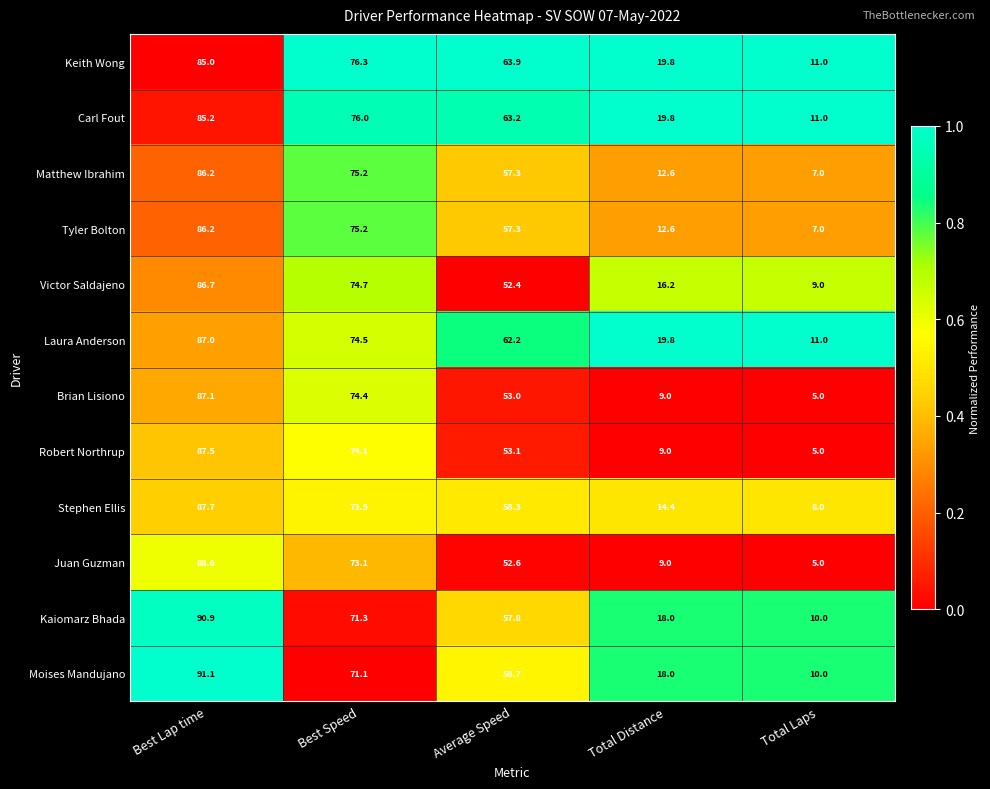

What is the difference between the maximum and minimum values in the Juan Guzman series?

83.6